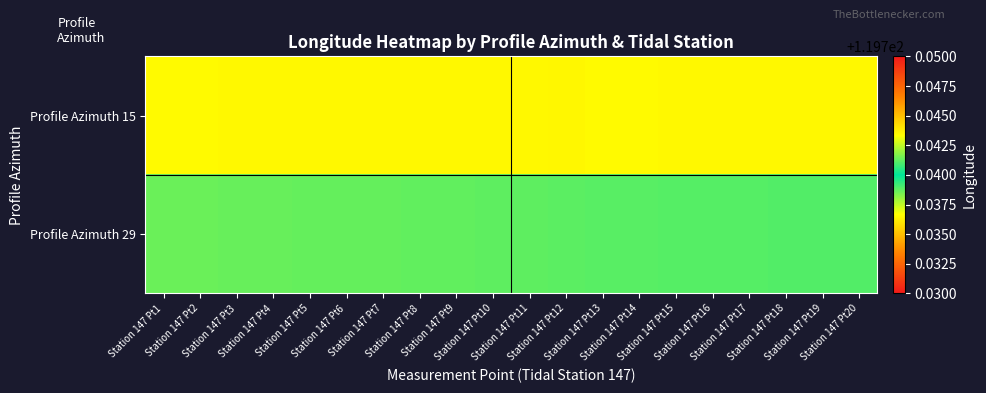

Rank the series by their maximum value, from highest to lowest.

Profile Azimuth 15, Profile Azimuth 29